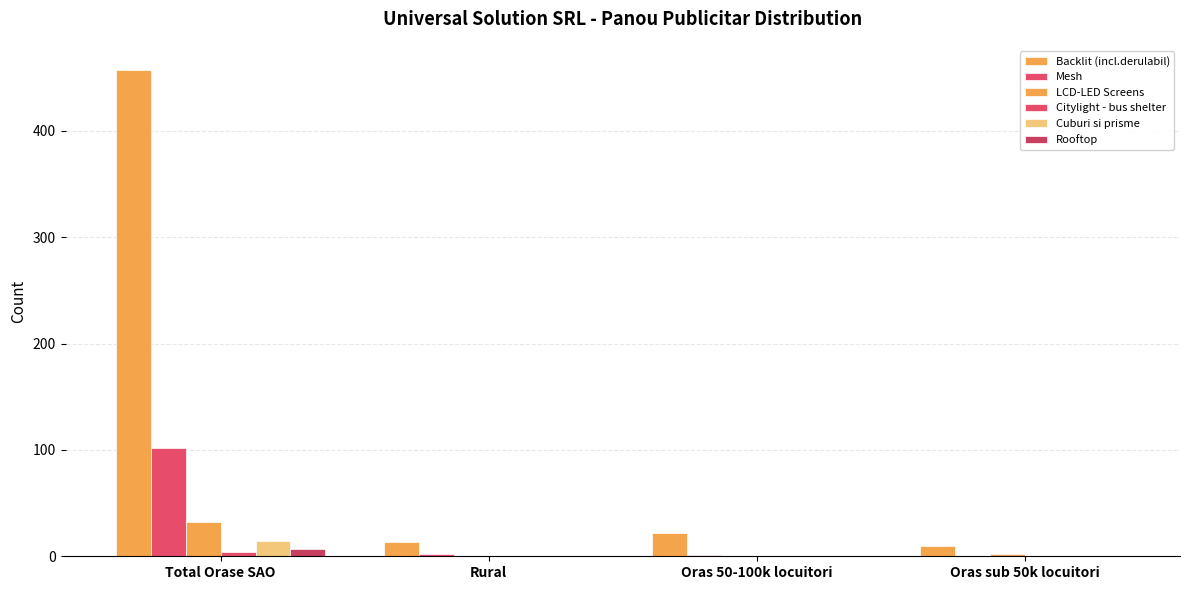

True or false: Citylight - bus shelter has a value of 0 at Oras 50-100k locuitori.

True